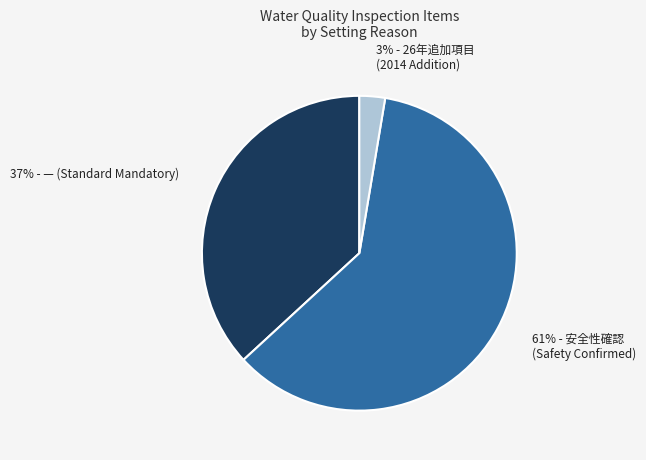

To the nearest percent, what is the average slice percentage?

33%